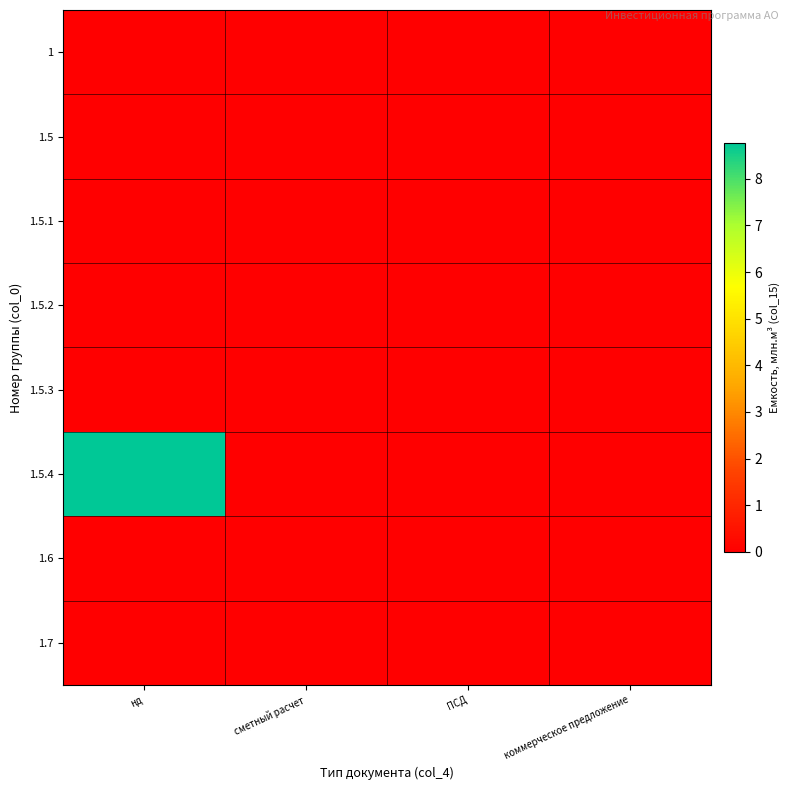

What is the total value across all series at нд?

8.8